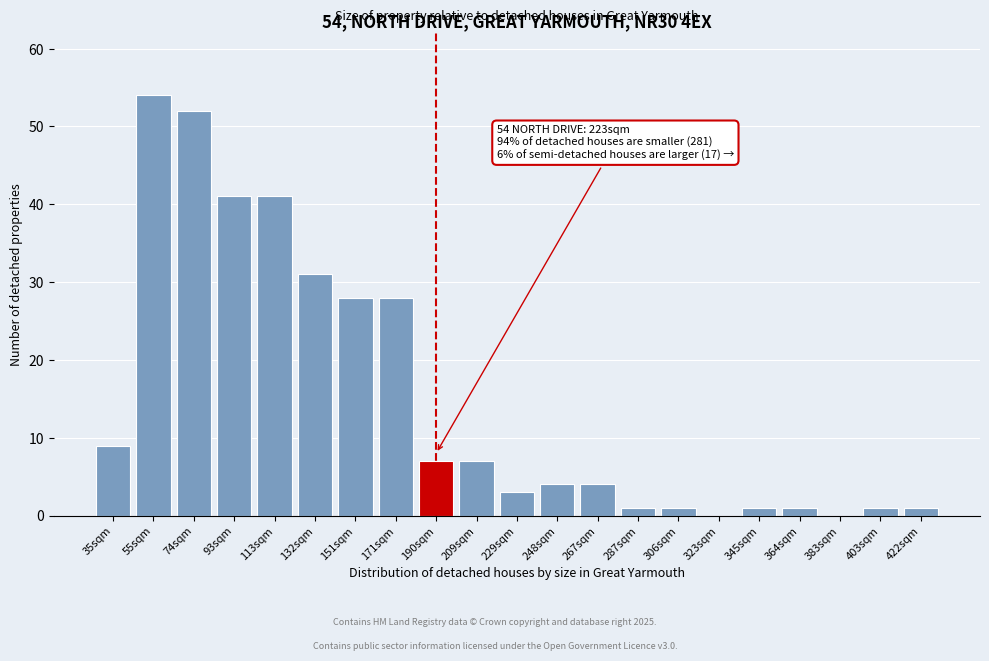

Reading left to right, what are all the values shown in this chart?

35sqm=9	55sqm=54	74sqm=52	93sqm=41	113sqm=41	132sqm=31	151sqm=28	171sqm=28	190sqm=7	209sqm=7	229sqm=3	248sqm=4	267sqm=4	287sqm=1	306sqm=1	323sqm=0	345sqm=1	364sqm=1	383sqm=0	403sqm=1	422sqm=1